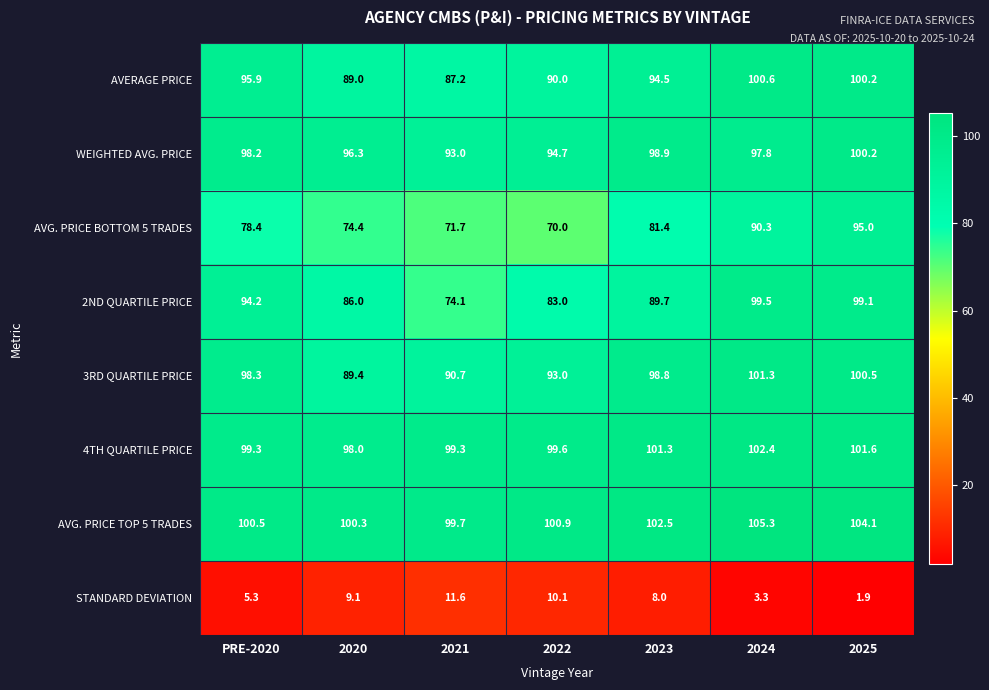

What value does the STANDARD DEVIATION series have at 2025?

1.9